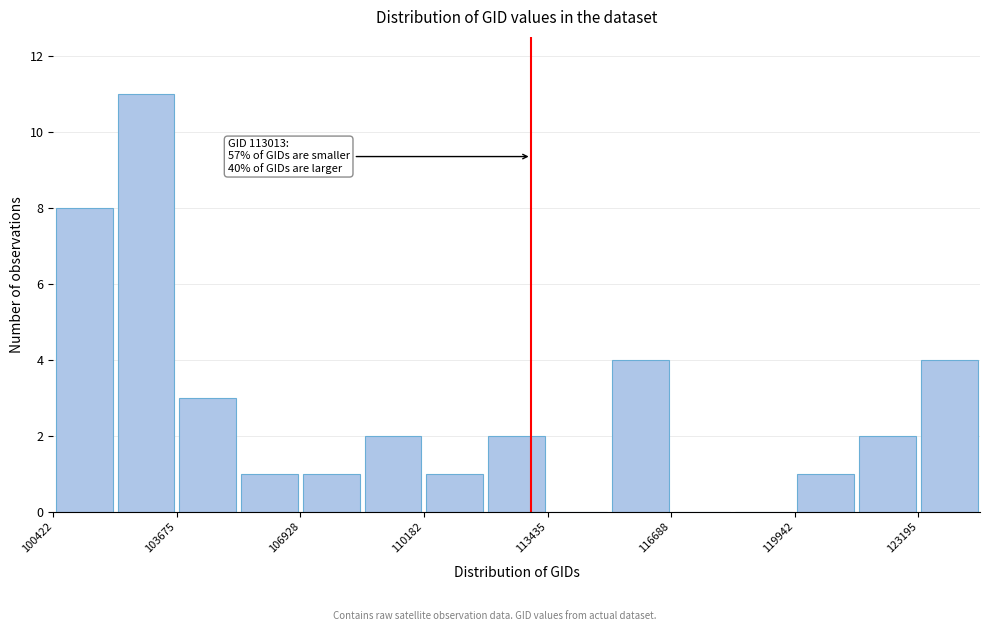

Around what value on the x-axis is the tallest bar? Give the approximate position of its centre, as read against the axis.

103000